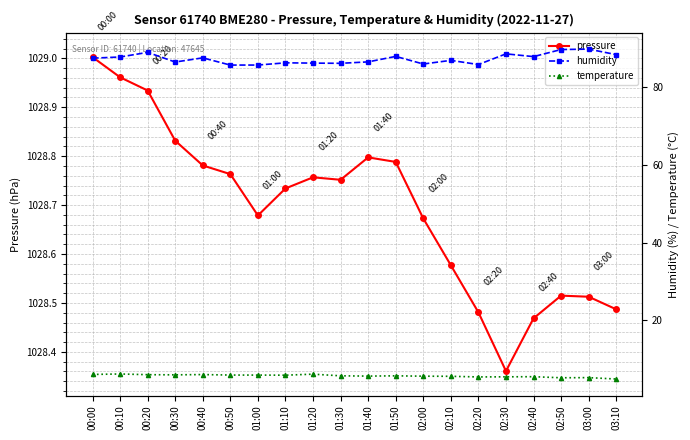

Which series has the widest spread of values?

humidity